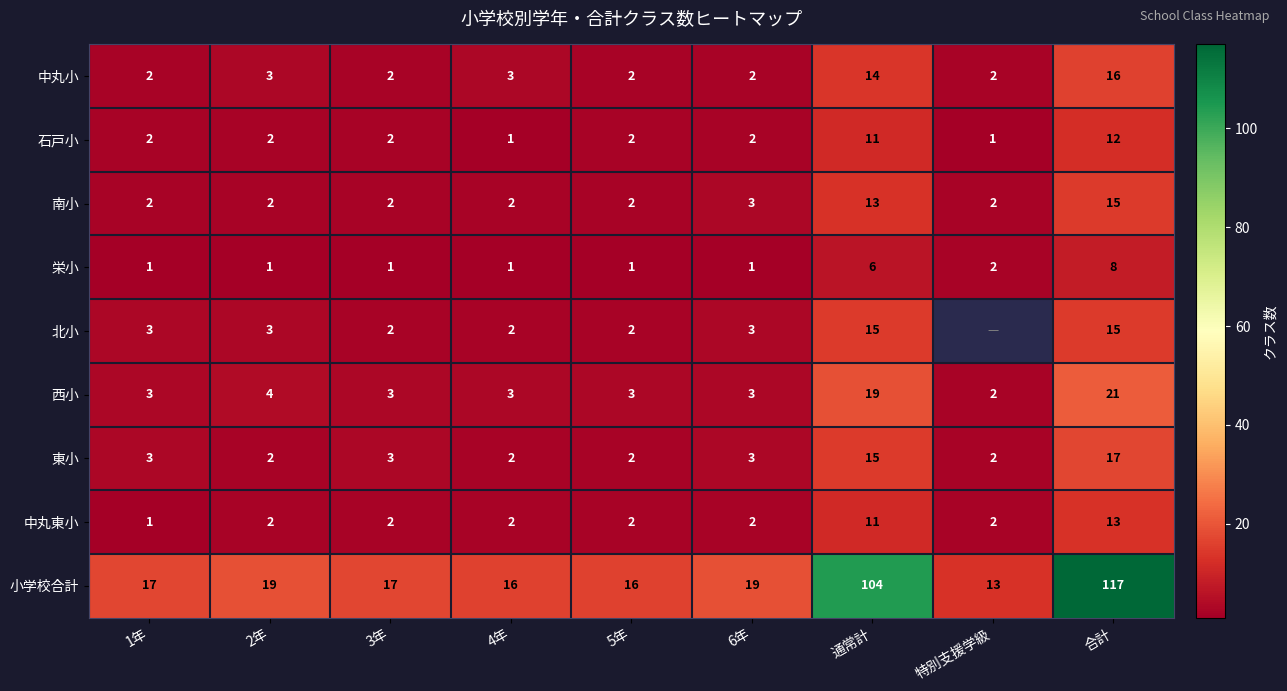

What is the average value of the 中丸東小 series?

4